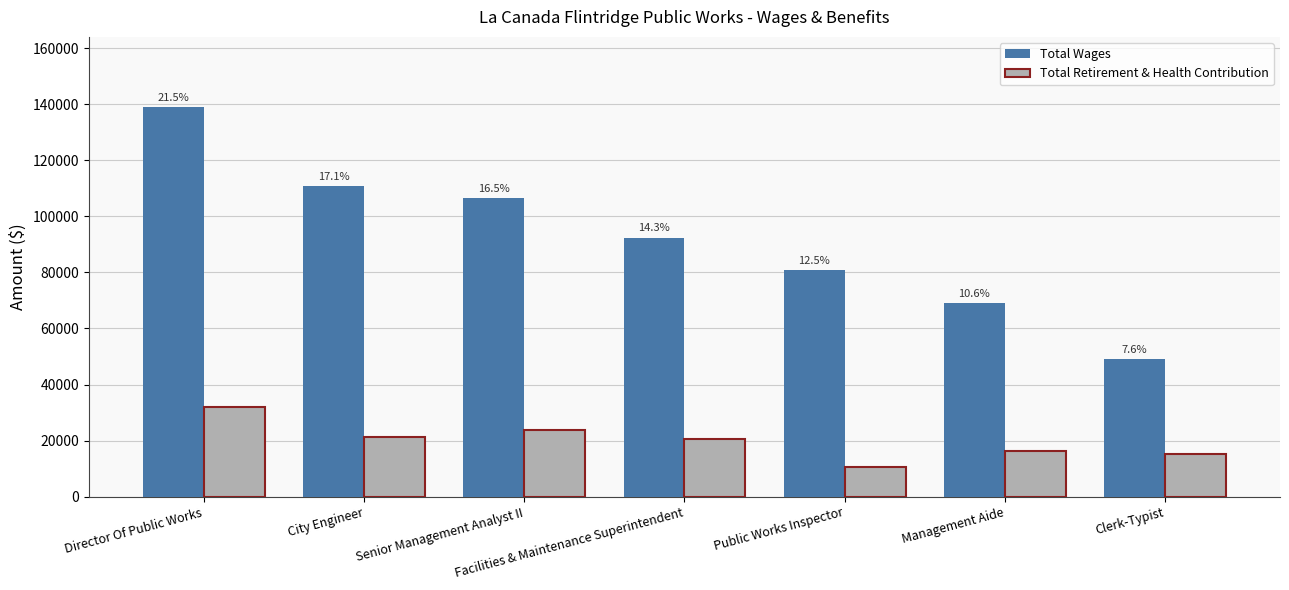

List the series in order of their peak value, highest first.

Total Wages, Total Retirement & Health Contribution